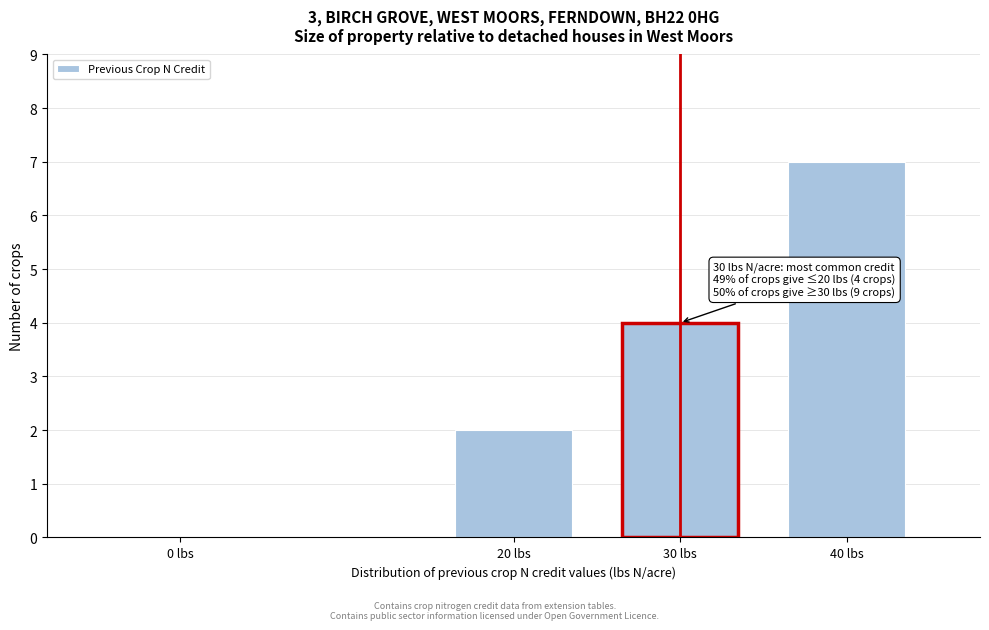

Reading left to right, list all the values displayed in this chart.

0 lbs=0	20 lbs=2	30 lbs=4	40 lbs=7